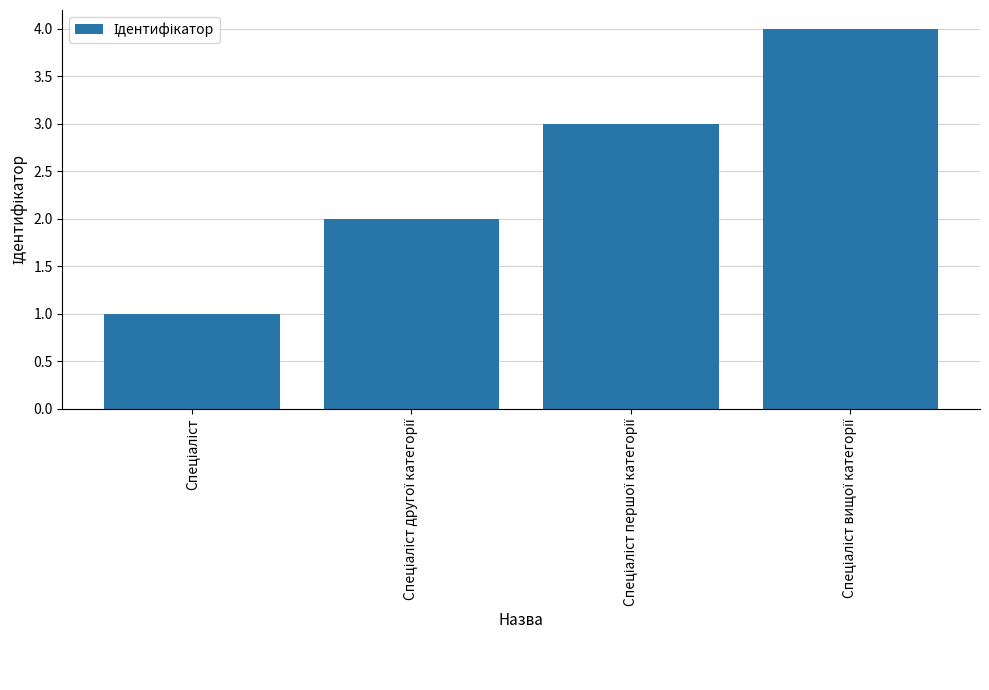

What is the sum of all values?

10